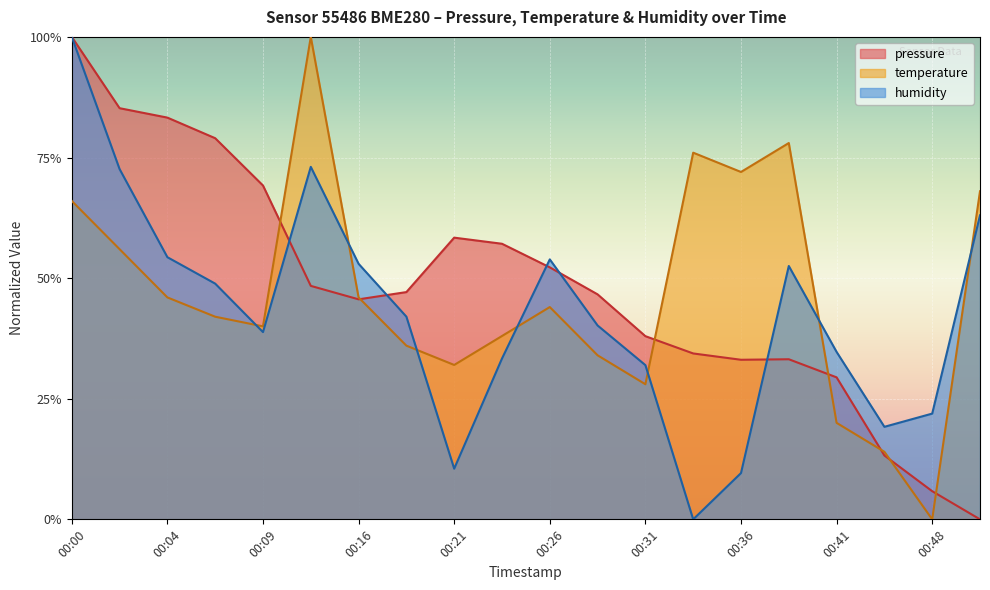

What are all the series names shown in the legend?

pressure, temperature, humidity